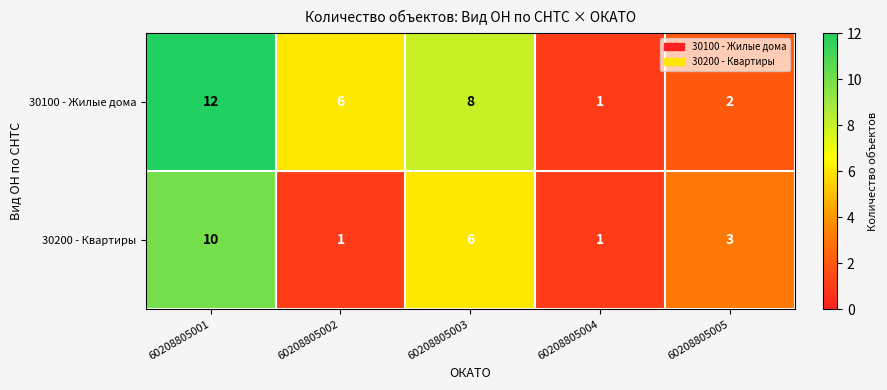

What is the sum of all 30100 - Жилые дома values?

29